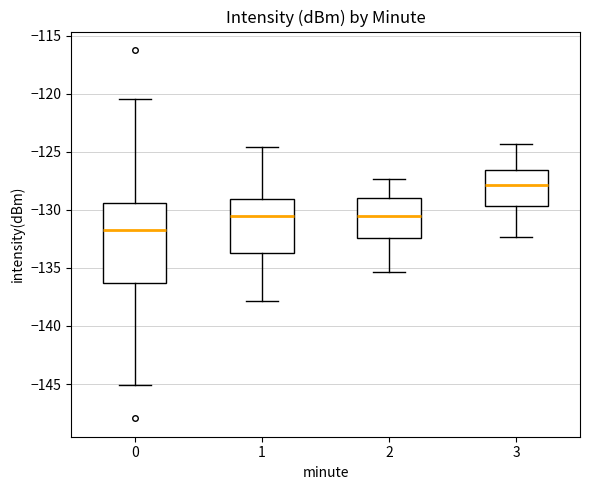

Comparing the boxes themselves (not the whiskers), which one is the tallest?

0